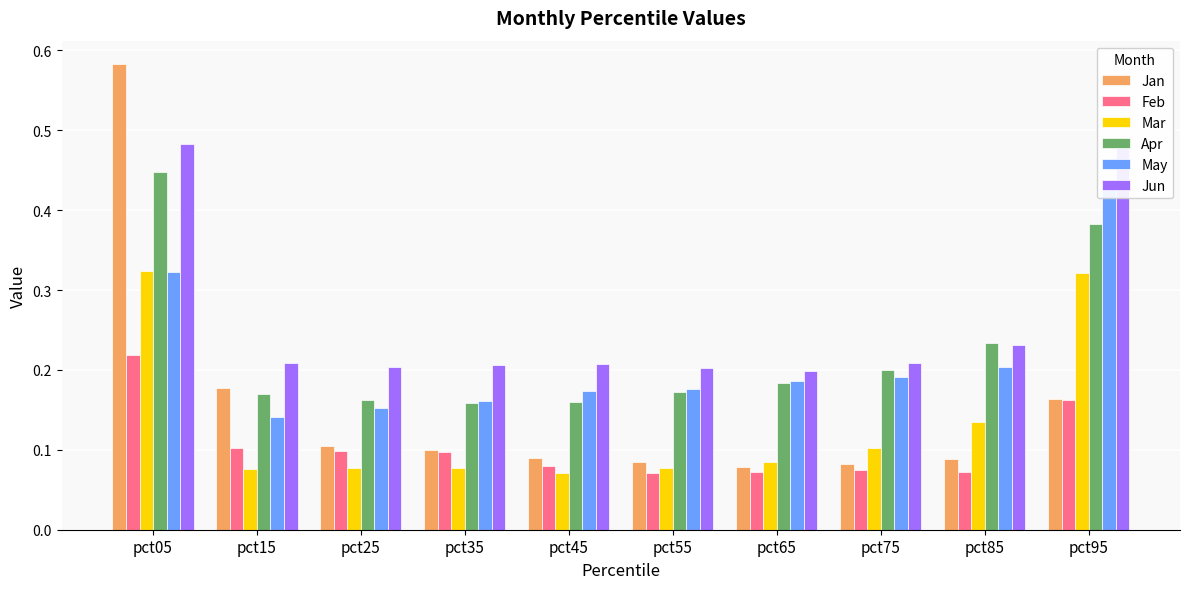

Which series has the largest total across all categories?

Jun